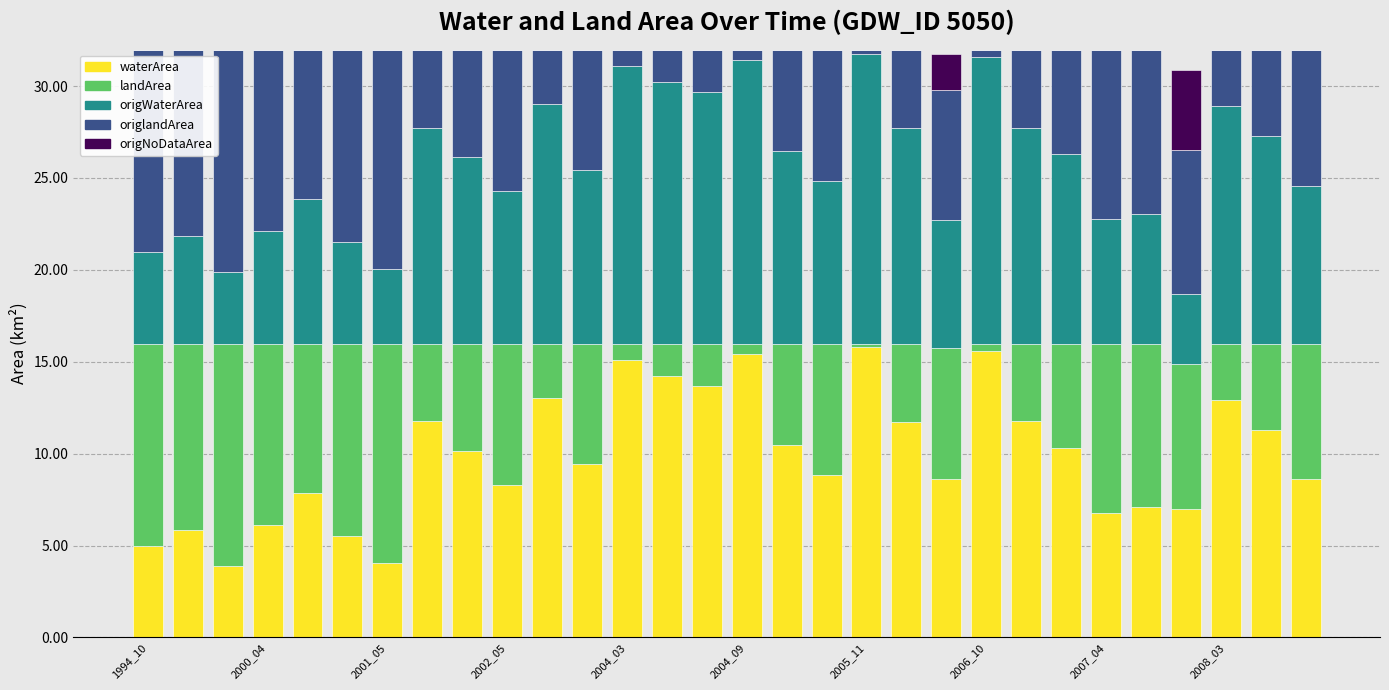

What is the maximum value for waterArea?

15.8